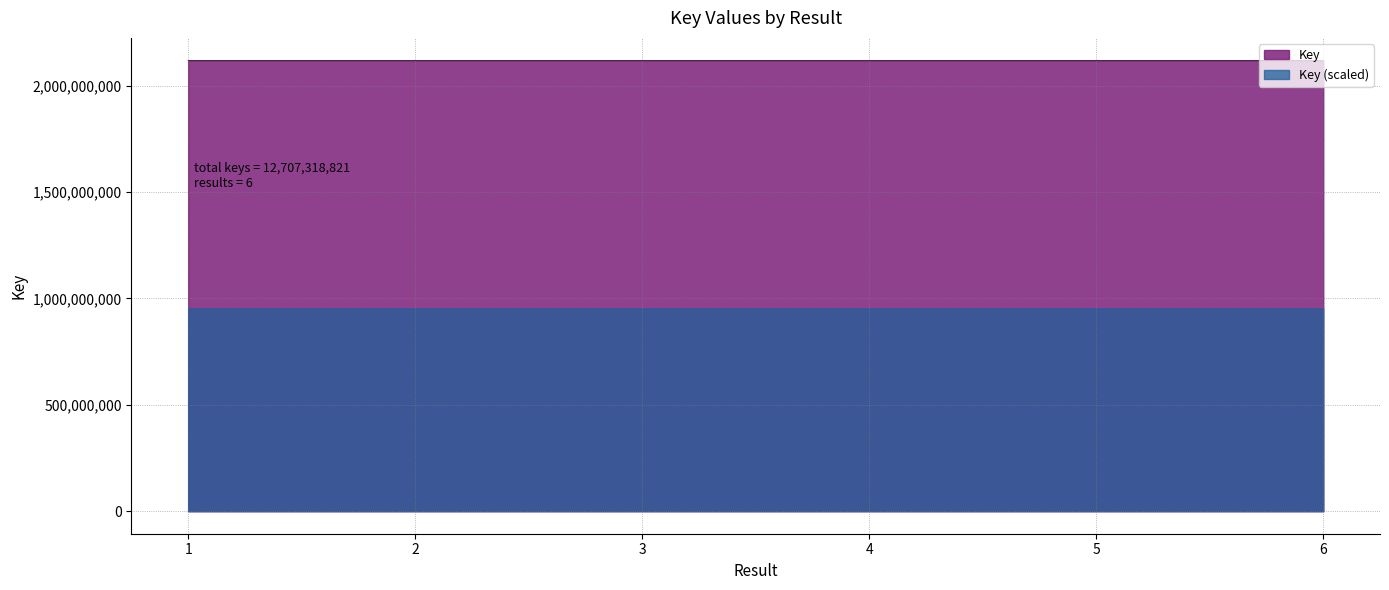

Where is the first local minimum?

3